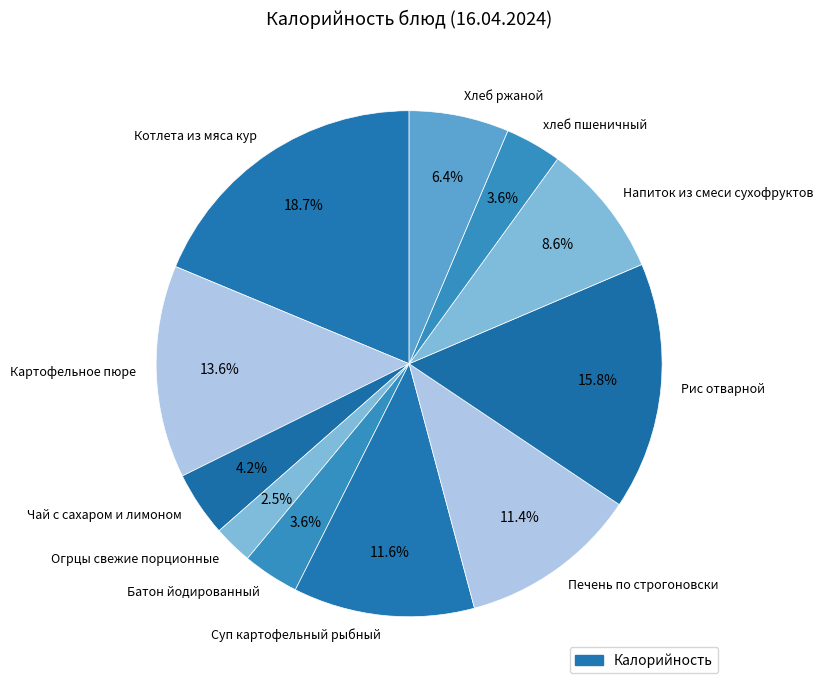

To the nearest percent, what is the combined percentage of Котлета из мяса кур and Чай с сахаром и лимоном?

23%